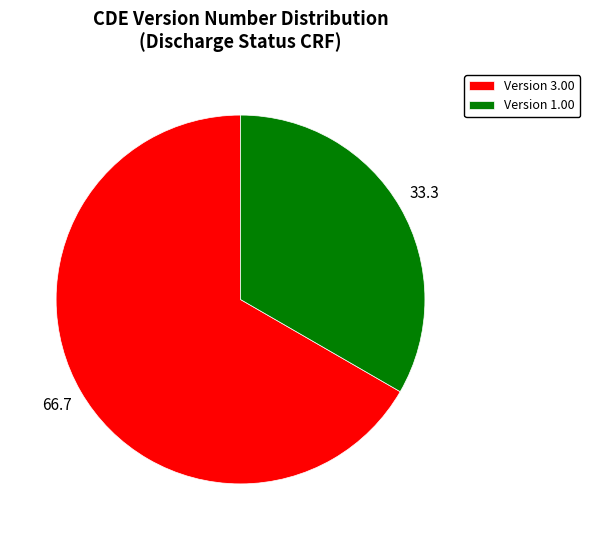

Is the sum of Version 3.00 and Version 1.00 greater than half?

Yes